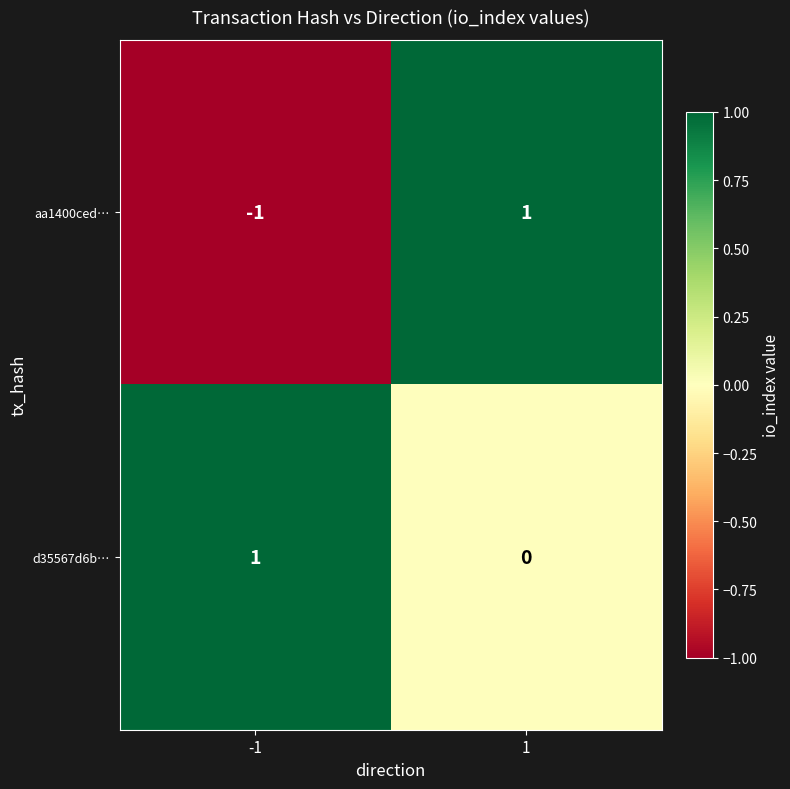

Is the value of aa1400ced… at -1 greater than the value of d35567d6b… at 1?

No